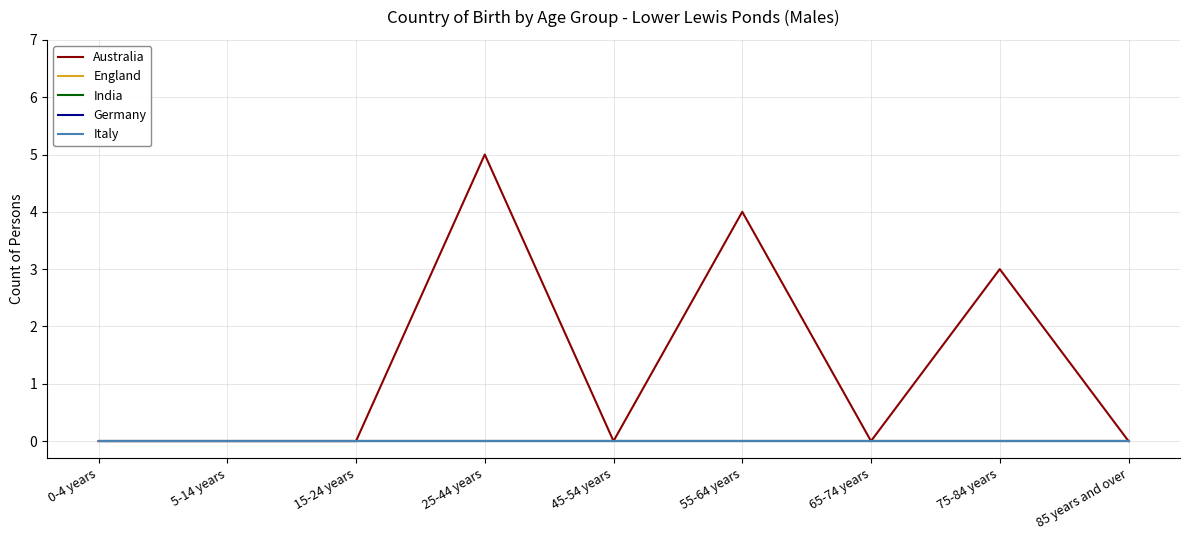

True or false: Germany has more than 1 interior local peaks.

False